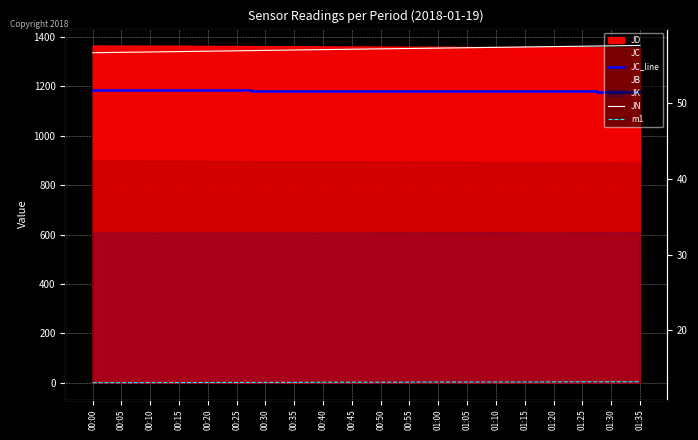

Is it true that m1 equals 13.1 at 00:05?

True